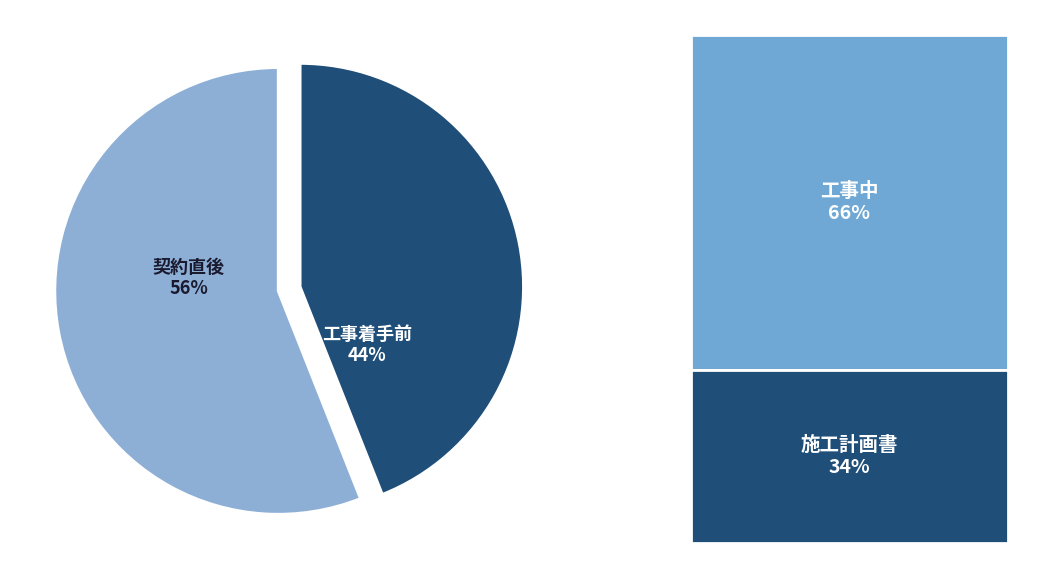

Is there a majority slice in this chart?

Yes